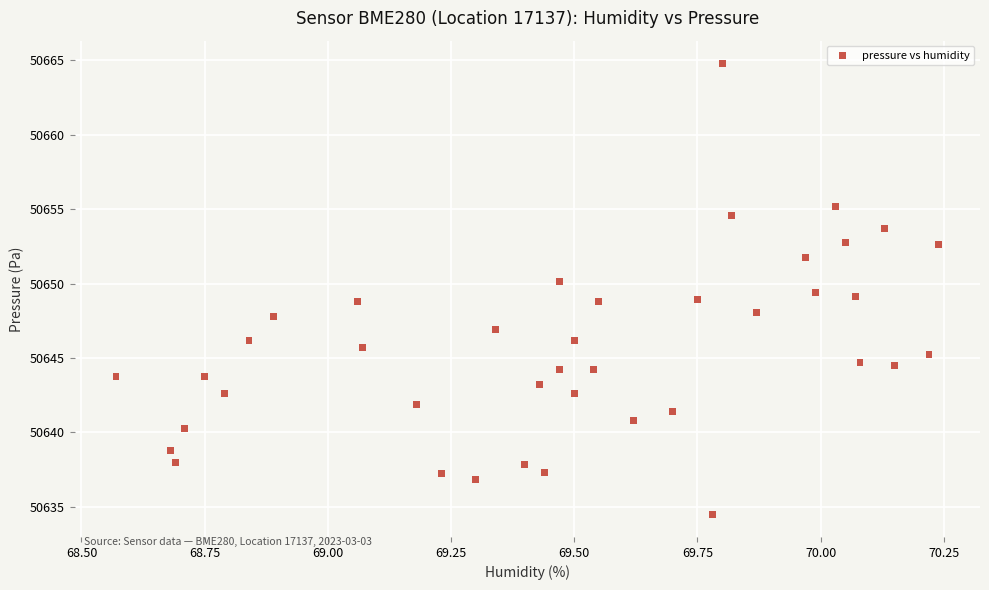

What is the range of Y values (max minus min)?

30.3